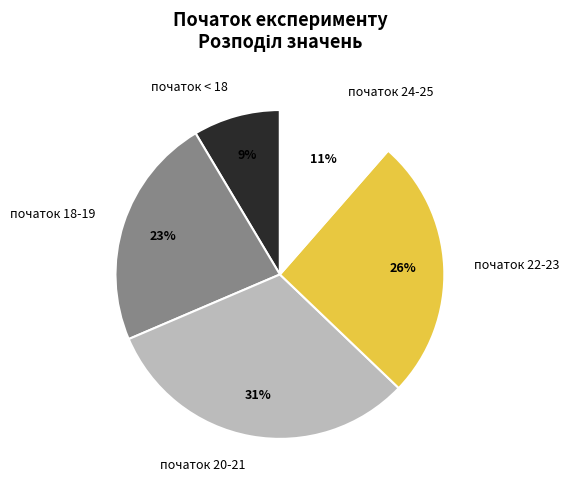

Count the number of slices in the pie.

5